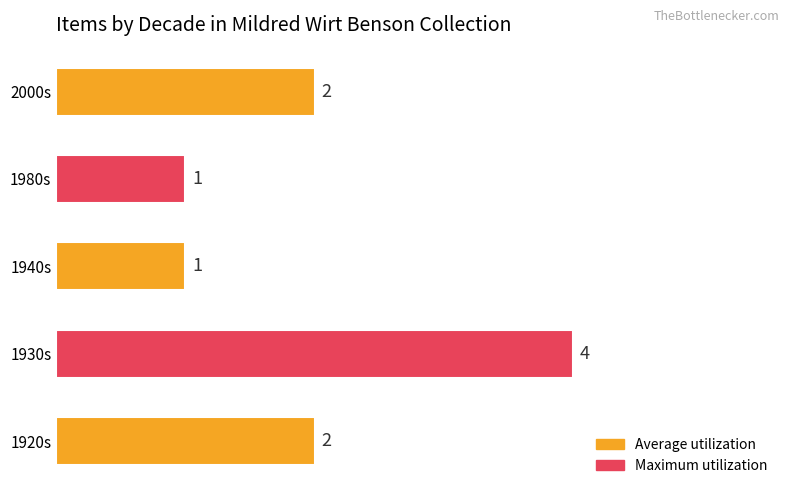

What is the average value?

2